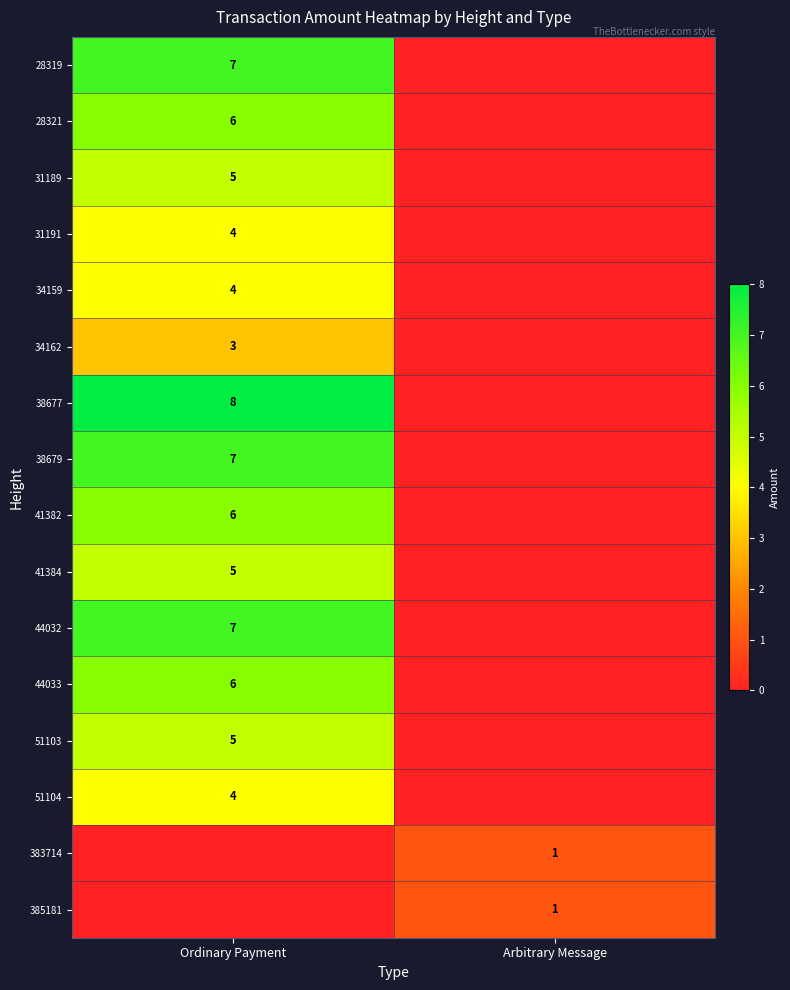

What is the greatest value displayed?

8